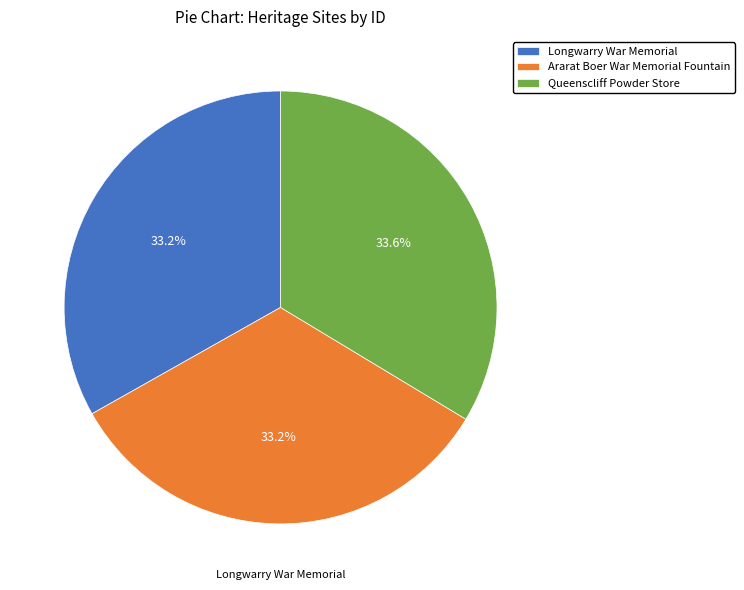

Approximately how many times larger is the value at Longwarry War Memorial compared to Ararat Boer War Memorial Fountain?

1.0